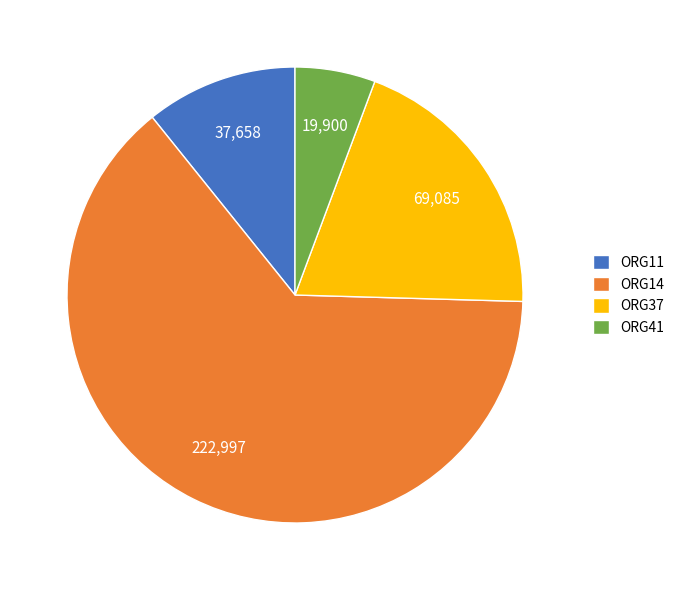

Between ORG14 and ORG11, which is larger?

ORG14